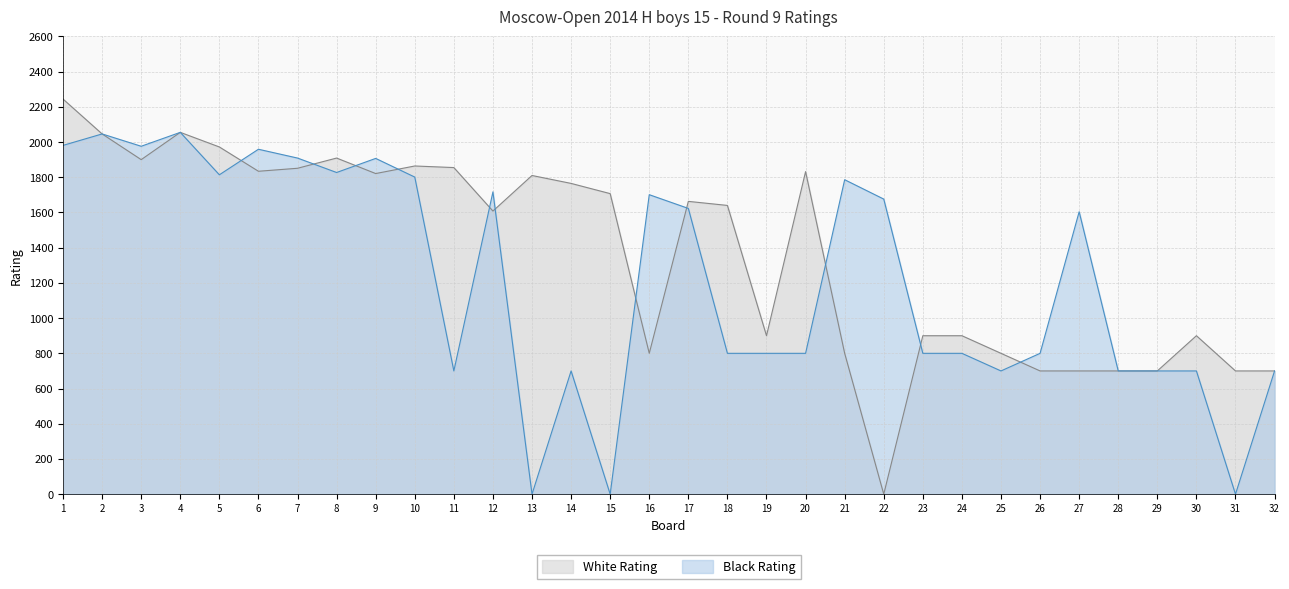

True or false: Black Rating and White Rating cross at least once.

True